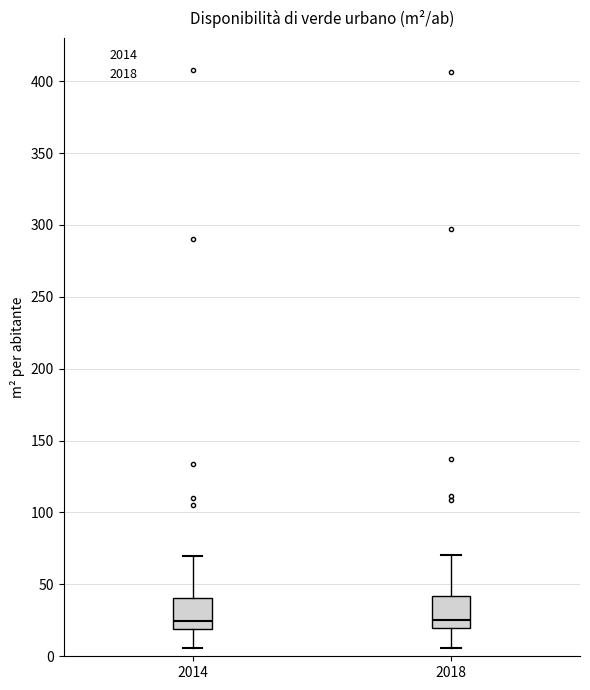

Where does the median line of the box at x = 2014 sit on the y-axis? The values are not printed on the chart, so give them approximately, as read against the axis.

25